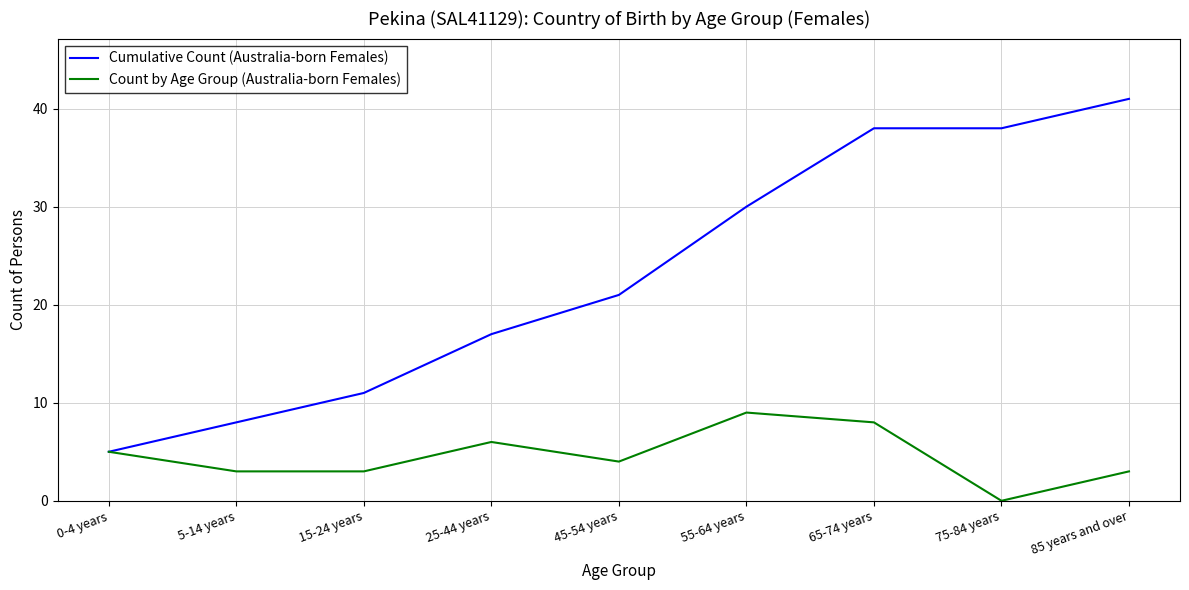

Rank the series by their average value, from highest to lowest.

Cumulative Count (Australia-born Females), Count by Age Group (Australia-born Females)